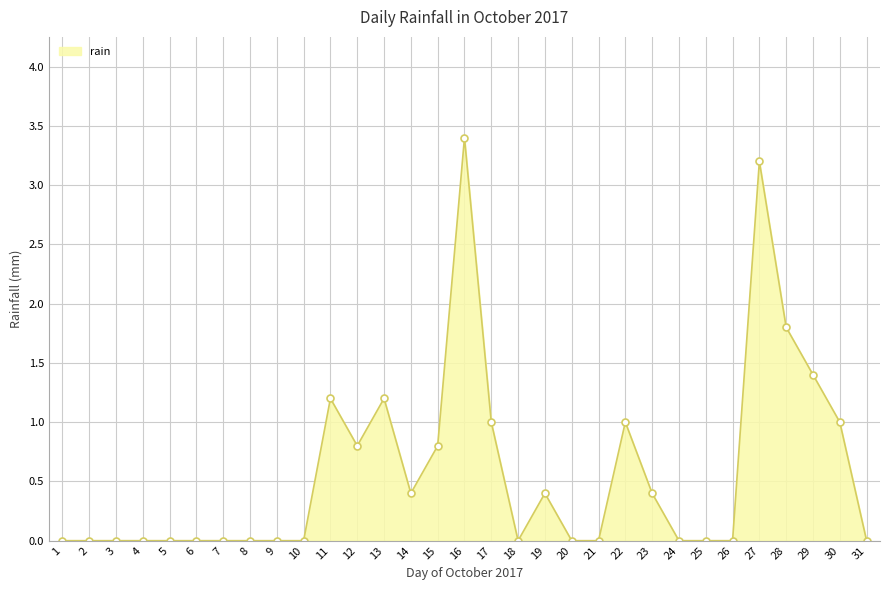

True or false: the data has more than 0 interior local peaks.

True